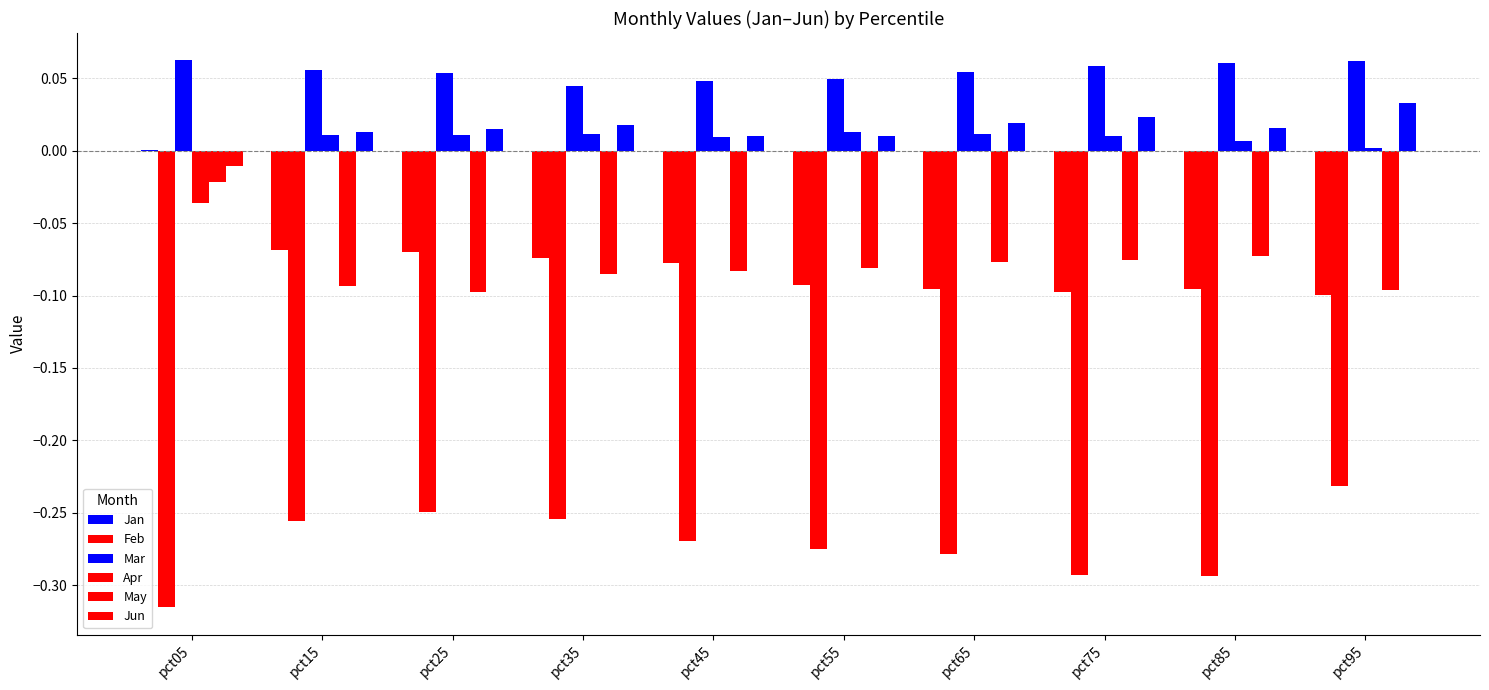

How many series are shown in this chart?

6